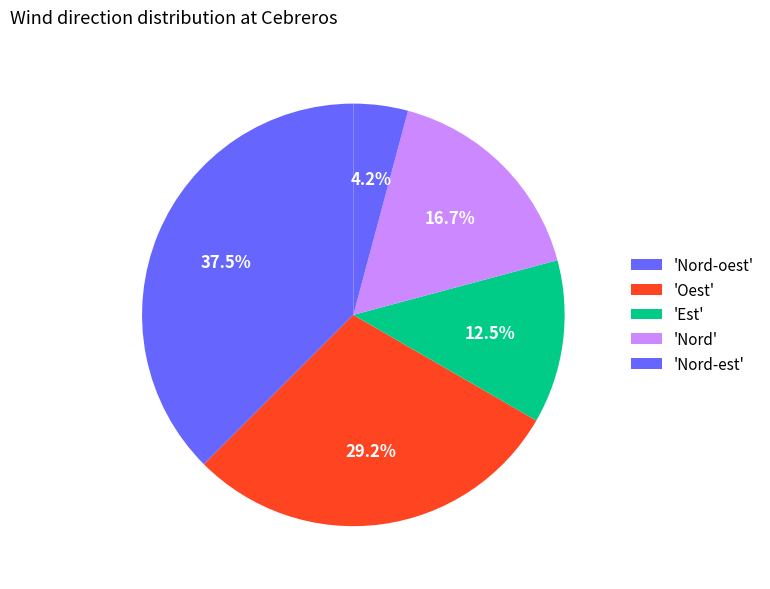

Count the number of slices in the pie.

5